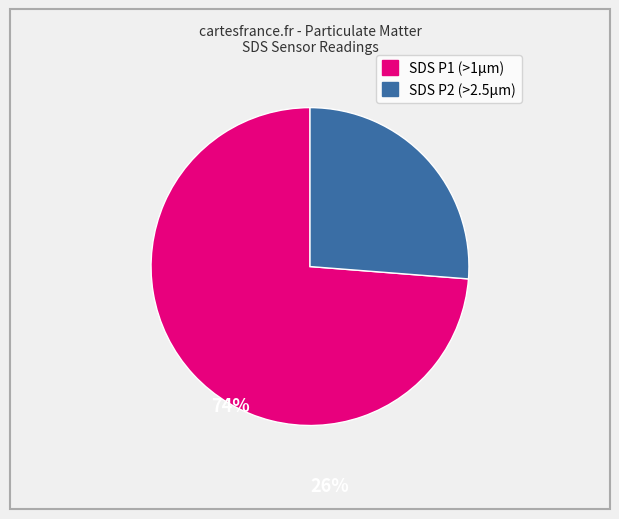

Is there a majority slice in this chart?

Yes